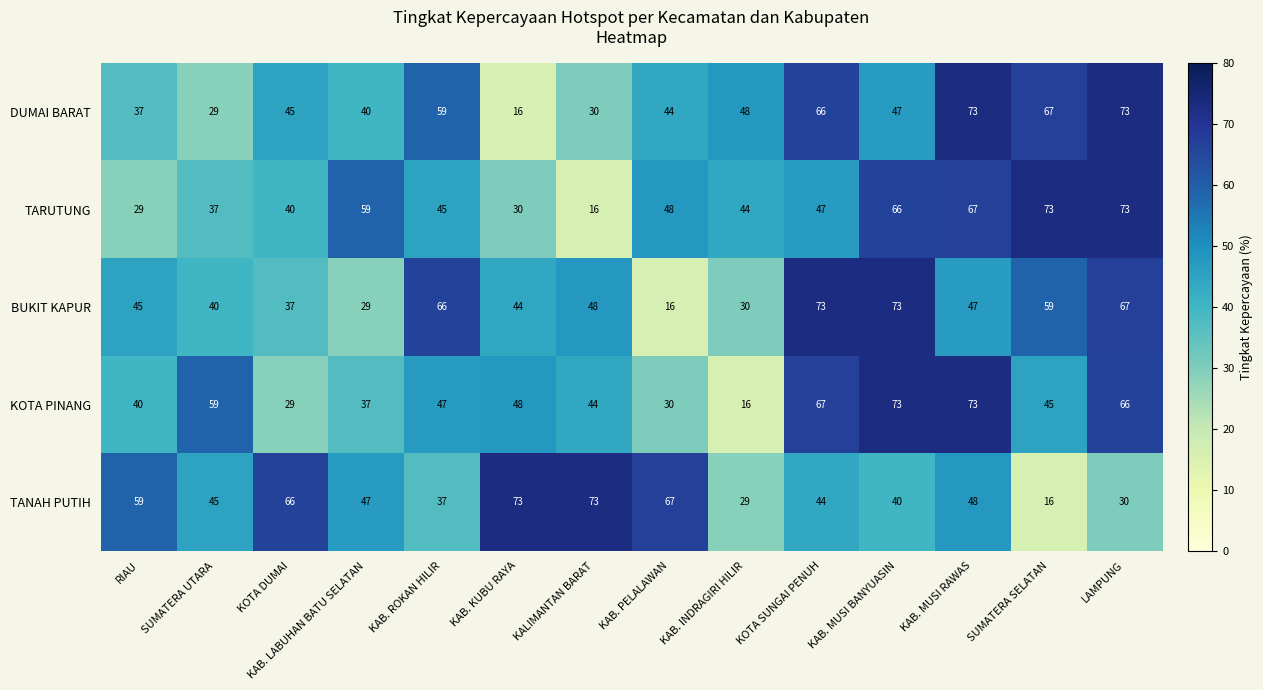

How many values in the KOTA PINANG series are below 47?

7